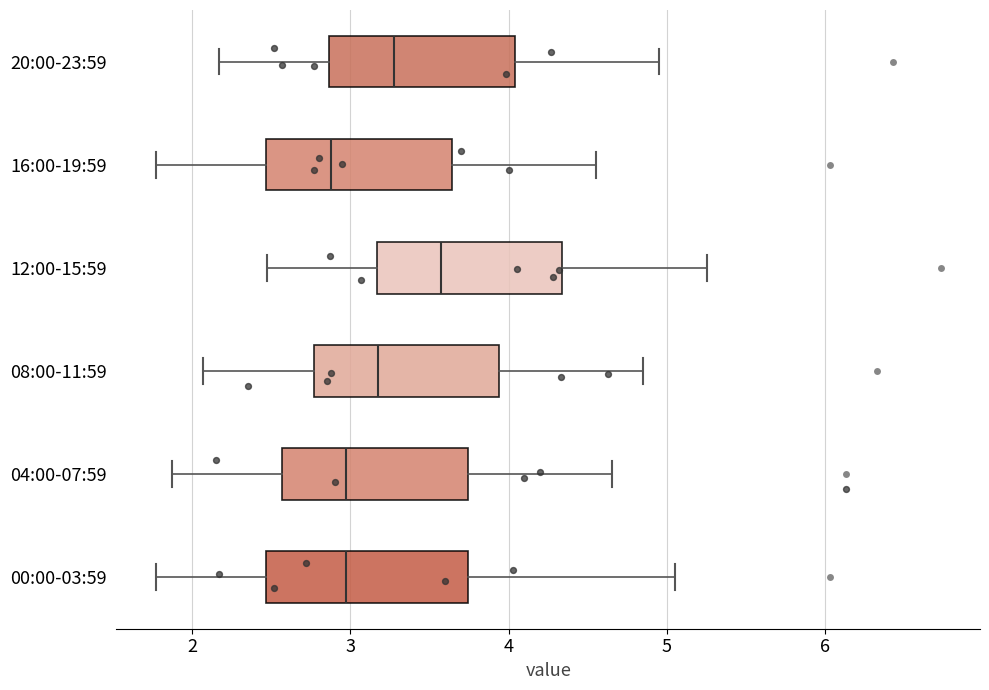

Reading bottom to top, transcribe this box plot: for each box, give where its median line is, the range the box spans, and where its two whiskers end, as read against the x-axis. The values are not printed on the chart, so give them approximately, as read against the axis.

00:00-03:59: median 3.0, box 2.5 to 3.7, whiskers 1.8 to 5.1
04:00-07:59: median 3.0, box 2.6 to 3.7, whiskers 1.9 to 4.7
08:00-11:59: median 3.2, box 2.8 to 3.9, whiskers 2.1 to 4.9
12:00-15:59: median 3.6, box 3.2 to 4.3, whiskers 2.5 to 5.3
16:00-19:59: median 2.9, box 2.5 to 3.6, whiskers 1.8 to 4.6
20:00-23:59: median 3.3, box 2.9 to 4.0, whiskers 2.2 to 5.0